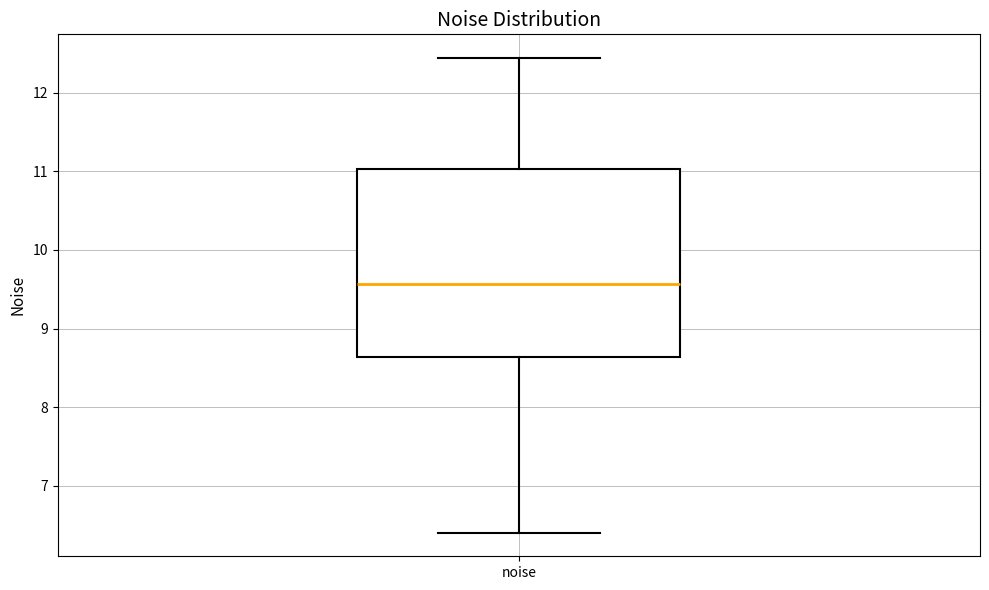

Read this box plot against the y-axis: the position of the median line, the range covered by the box, and the ends of both whiskers. The values are not printed on the chart, so give them approximately, as read against the axis.

median 9.6, box 8.6 to 11.0, whiskers 6.4 to 12.4